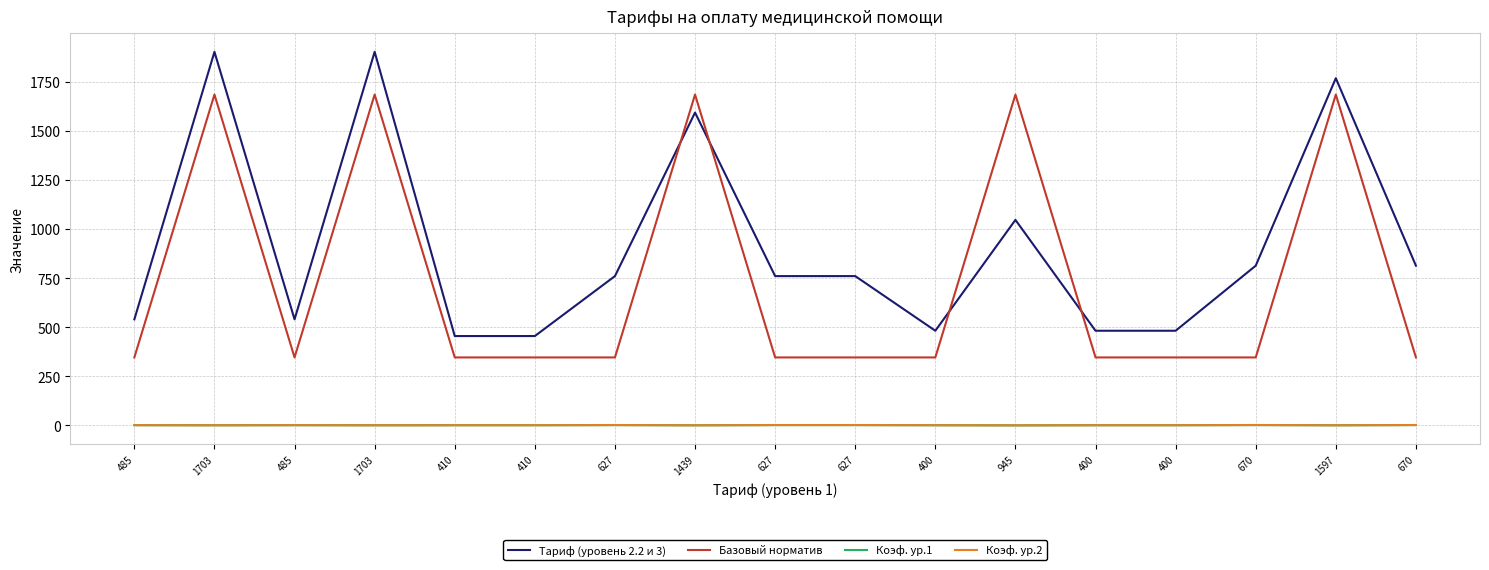

What is the label of the 16th point from the left?

1597